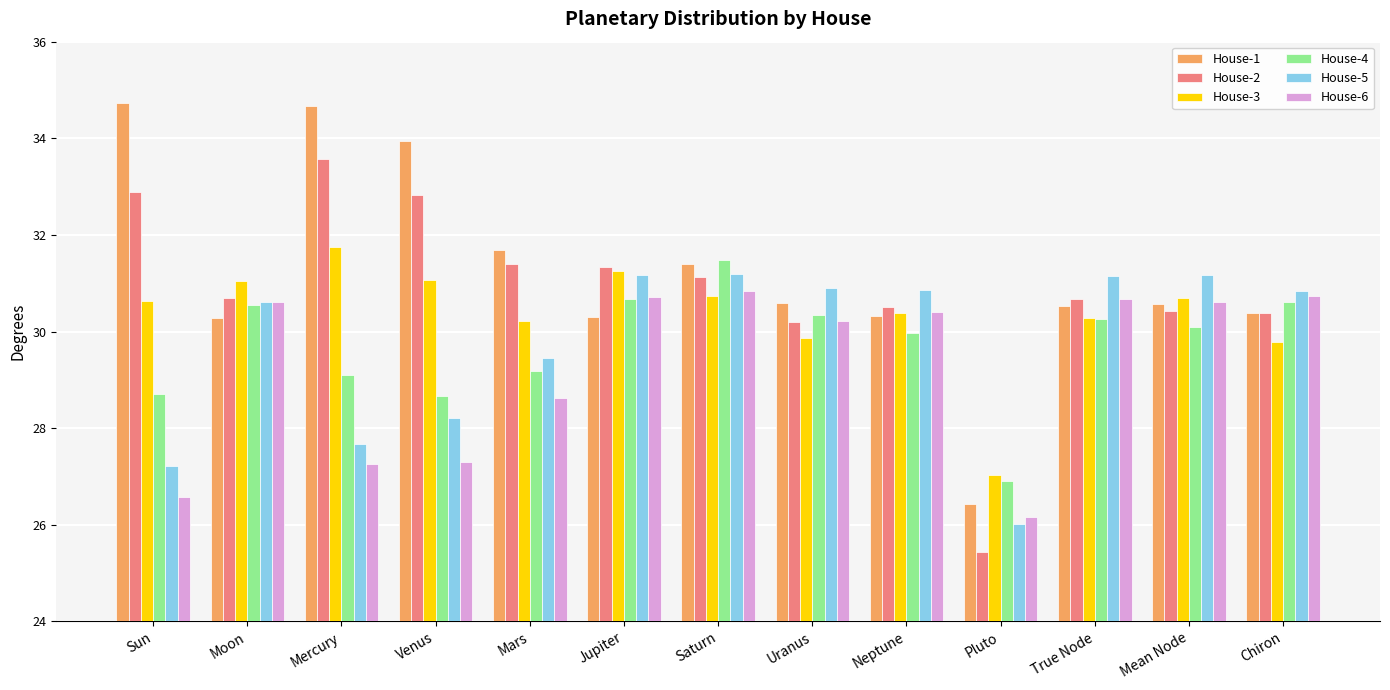

Where does the House-5 series first go above 30?

Moon